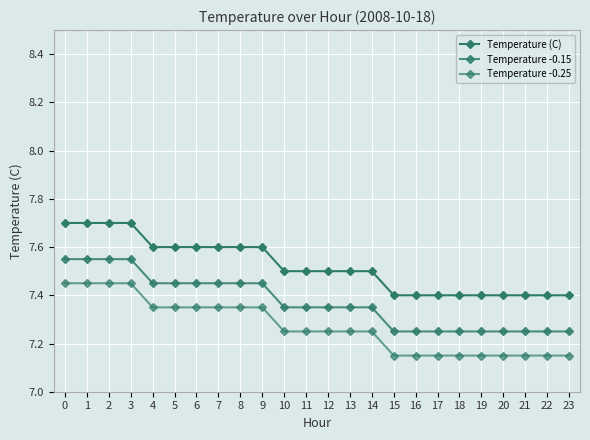

What is the greatest value displayed?

7.7